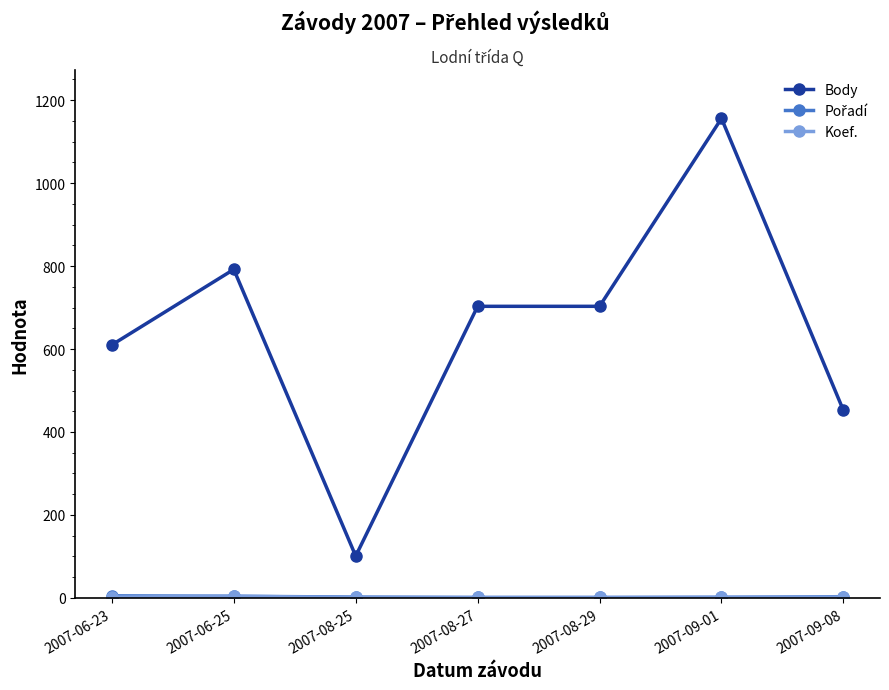

Is this an area chart (filled region under the line)?

No